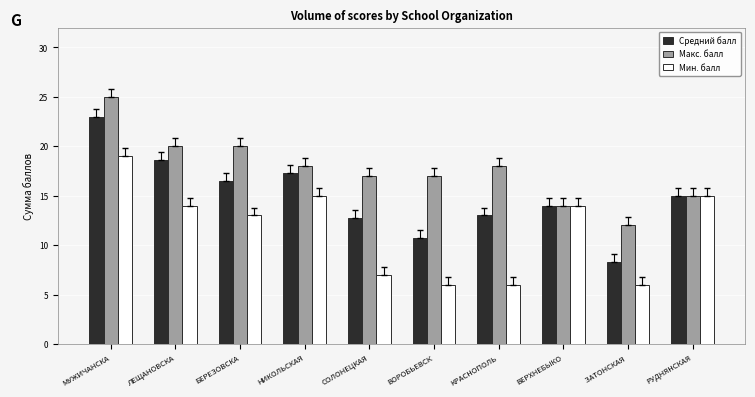

Which category has the lowest value in the Макс. балл series?

ЗАТОНСКАЯ 